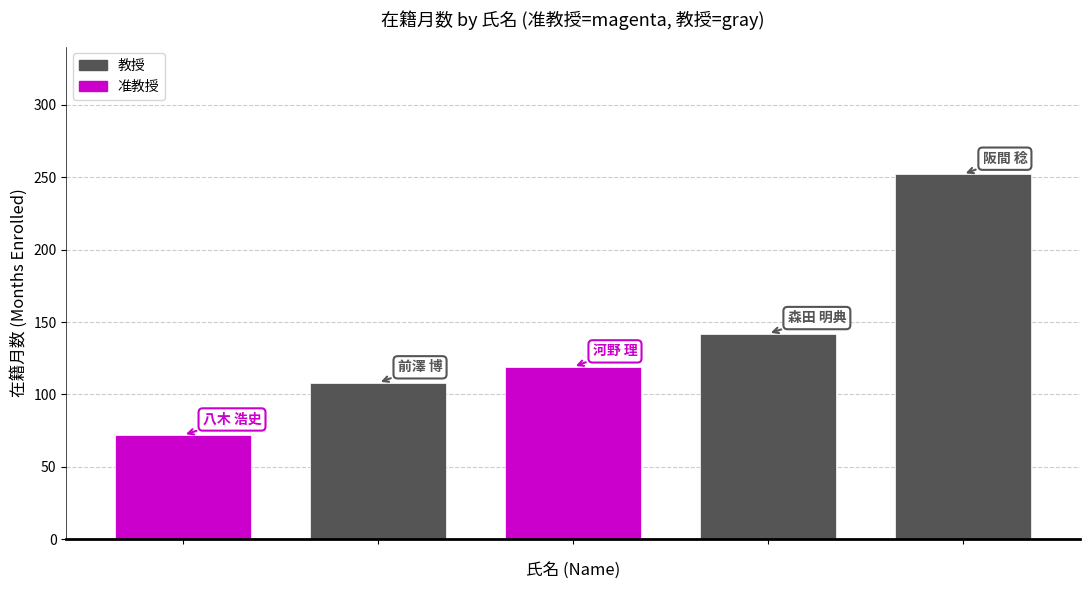

Are the bars horizontal?

No